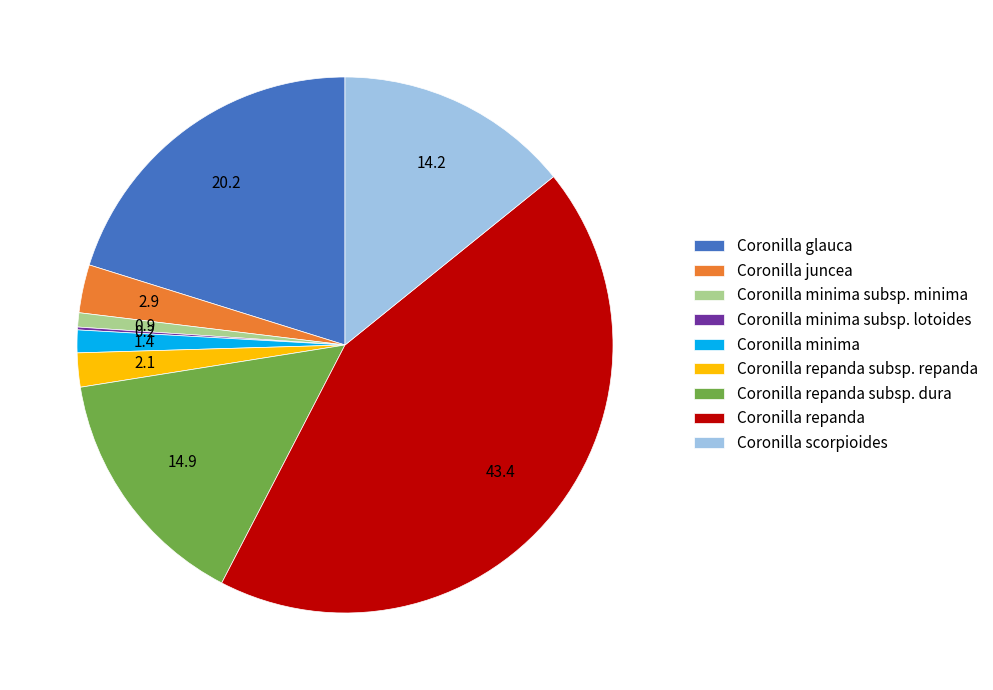

Which has a higher value, Coronilla repanda subsp. repanda or Coronilla repanda?

Coronilla repanda